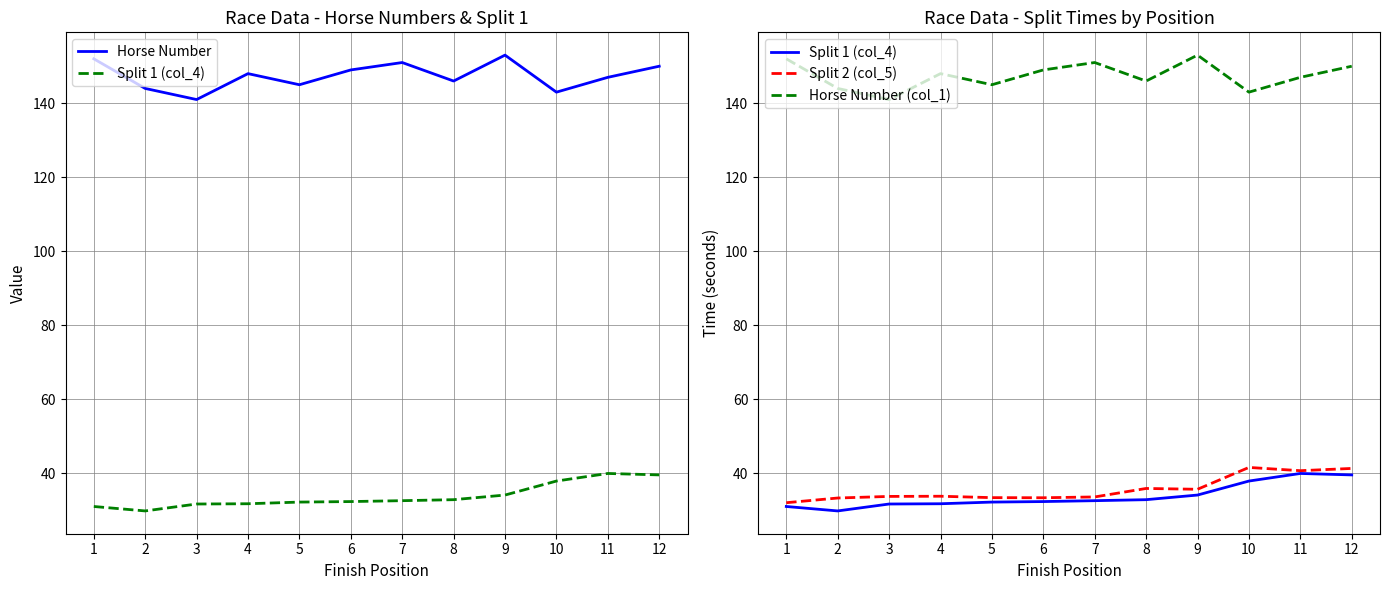

Reading left to right, what are all the values shown in this chart?

Horse Number: 152.0	144.0	141.0	148.0	145.0	149.0	151.0	146.0	153.0	143.0	147.0	150.0
Split 1 (col_4): 31.1	29.9	31.8	31.8	32.3	32.4	32.6	32.9	34.2	38.0	40.0	39.6
Split 2 (col_5): 32.1	33.4	33.8	33.9	33.5	33.4	33.7	36.0	35.7	41.6	40.8	41.4
Horse Number (col_1): 152.0	144.0	141.0	148.0	145.0	149.0	151.0	146.0	153.0	143.0	147.0	150.0